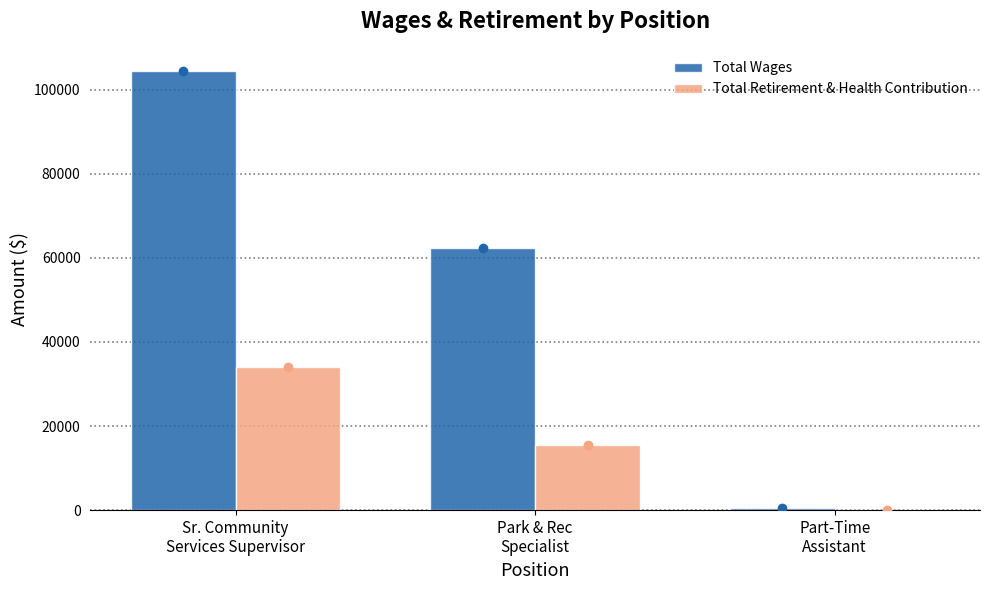

What is the sum of all Total Wages values?

167204